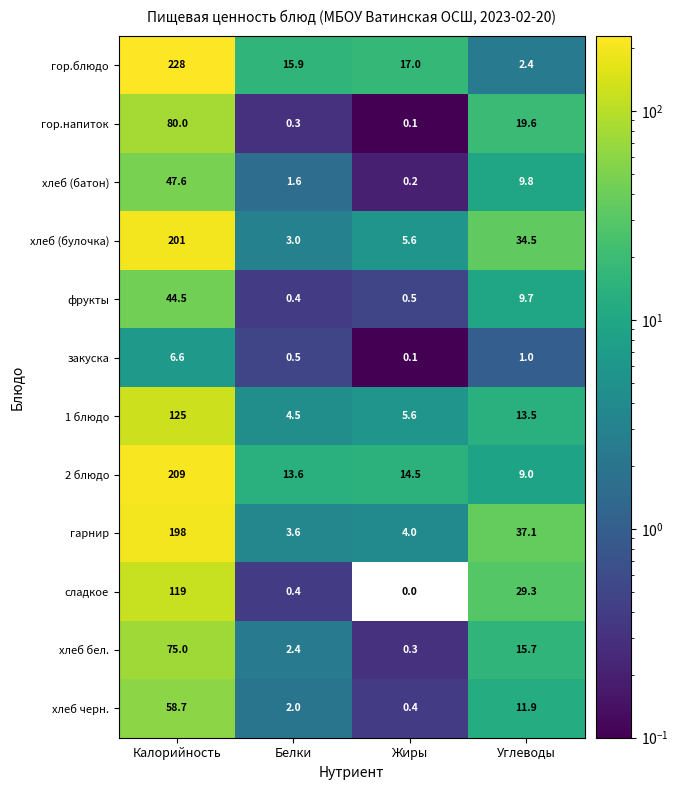

True or false: хлеб бел. has a value of 75.0 at Калорийность.

True